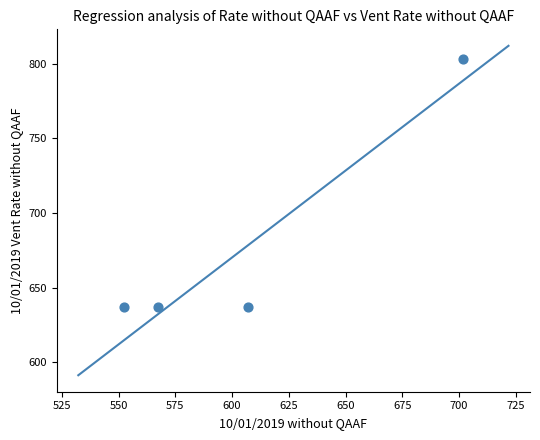

What is the average X value?

607.1